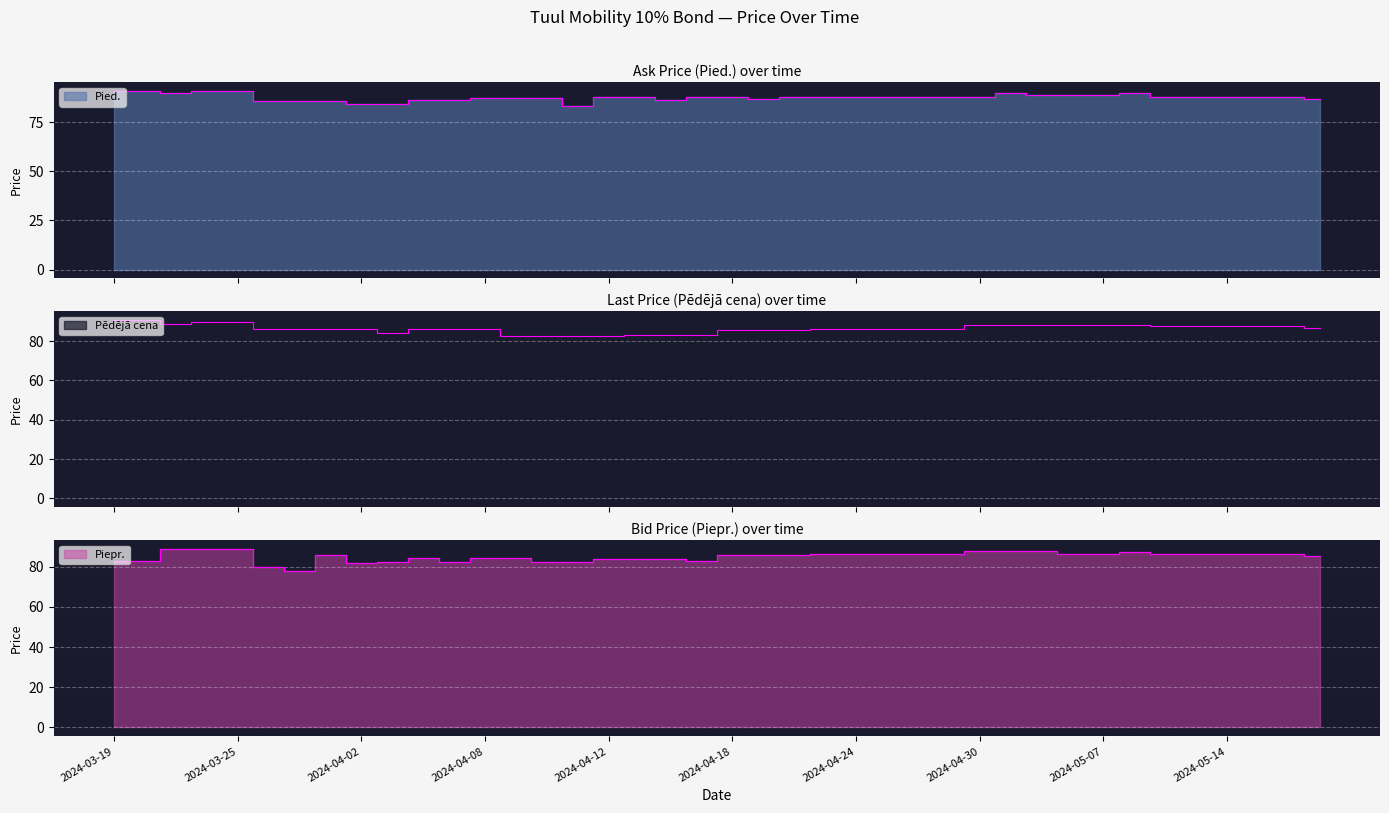

Count the number of categories in the chart.

40